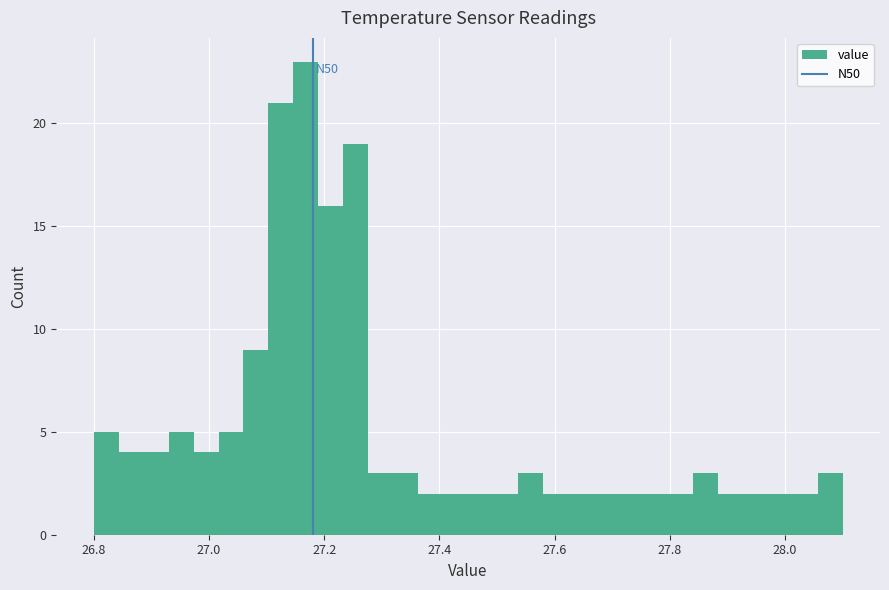

Around what value on the x-axis is the tallest bar? Give the approximate position of its centre, as read against the axis.

27.16